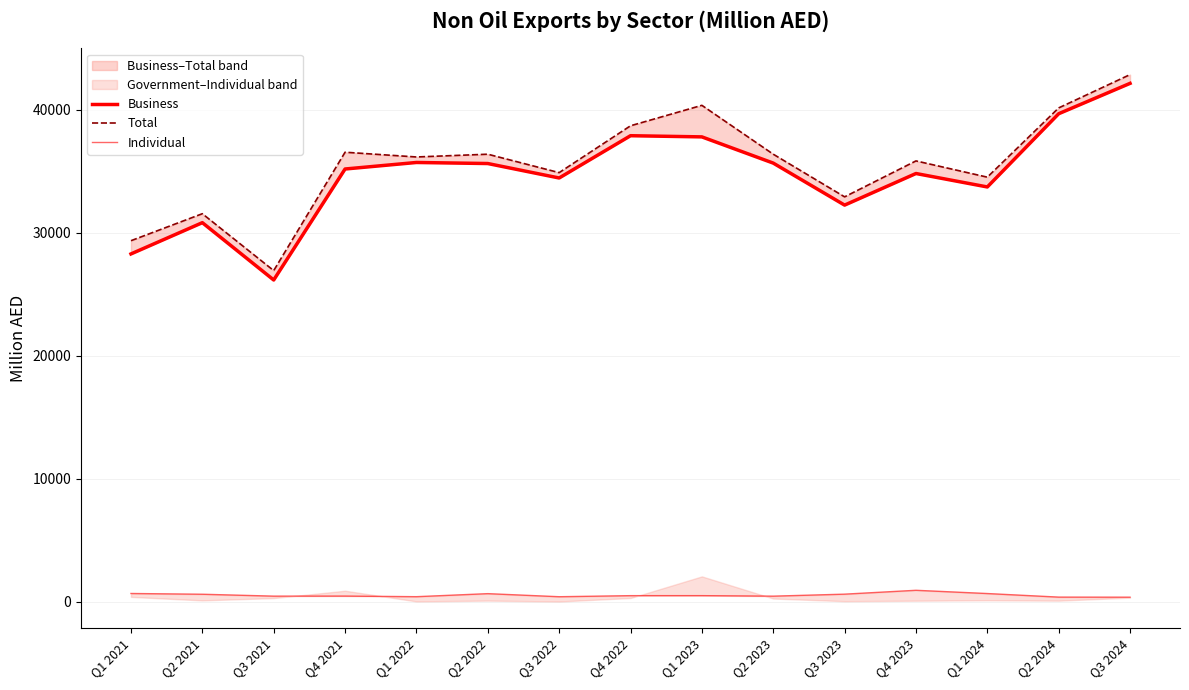

True or false: Total has a value of 26913.8 at Q3 2021.

True